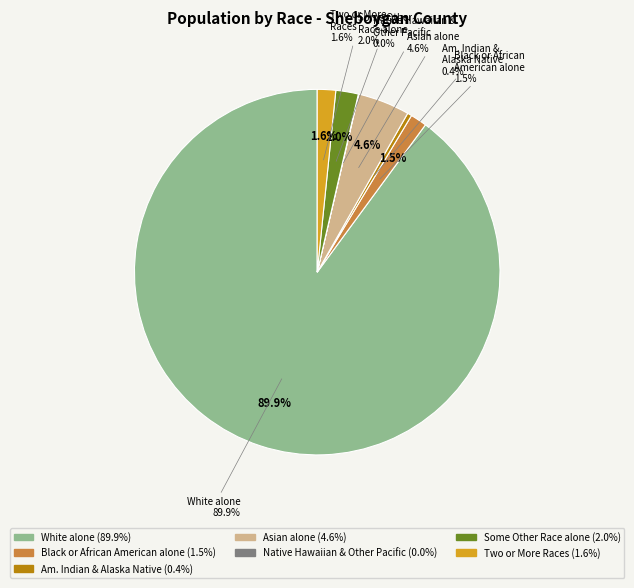

Which slice represents more than half of the pie?

White alone